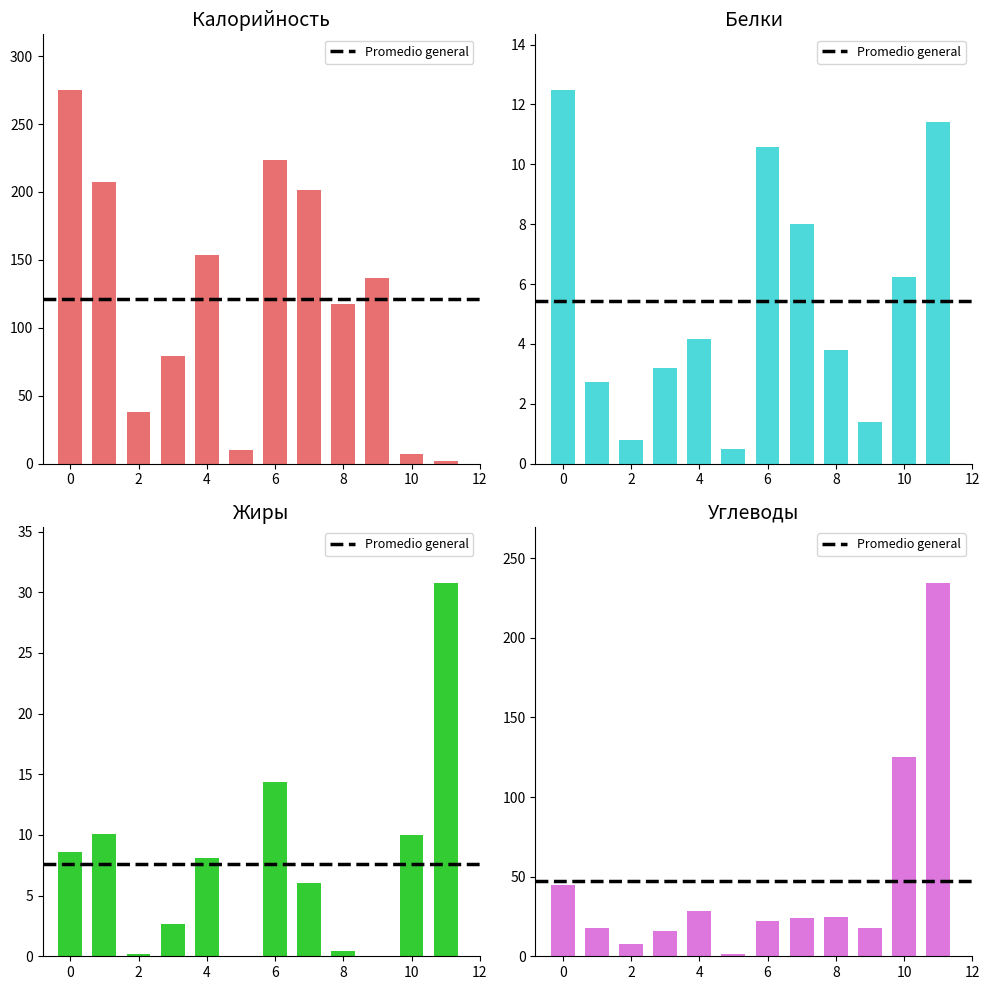

Are the bars horizontal?

No